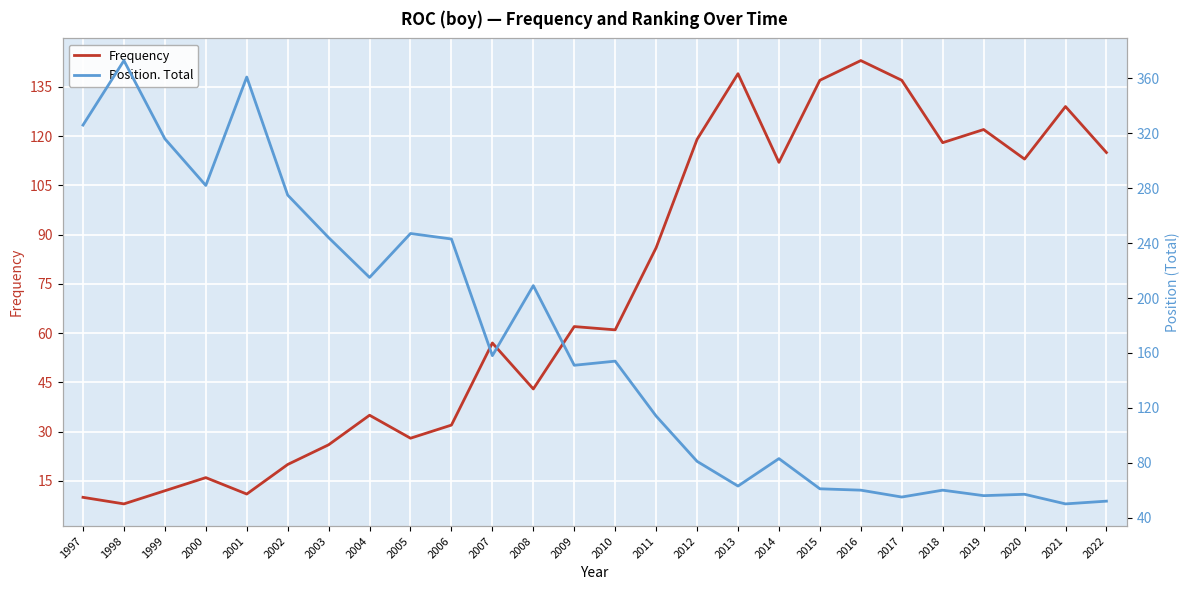

What is the difference between the second highest and second lowest values in the Frequency series?

129